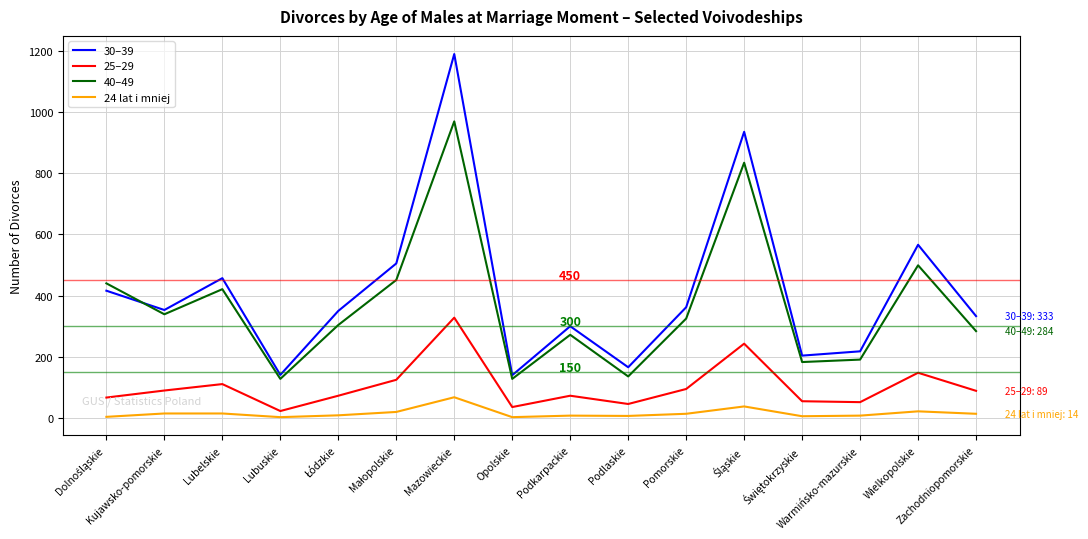

True or false: 40–49 has a value of 1710 at Mazowieckie.

False